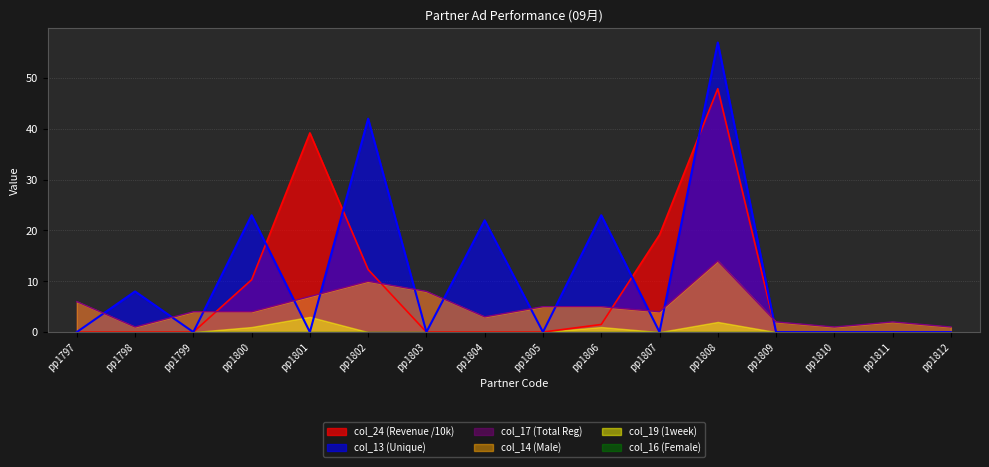

Which has a higher value, pp1812 or pp1798?

pp1812